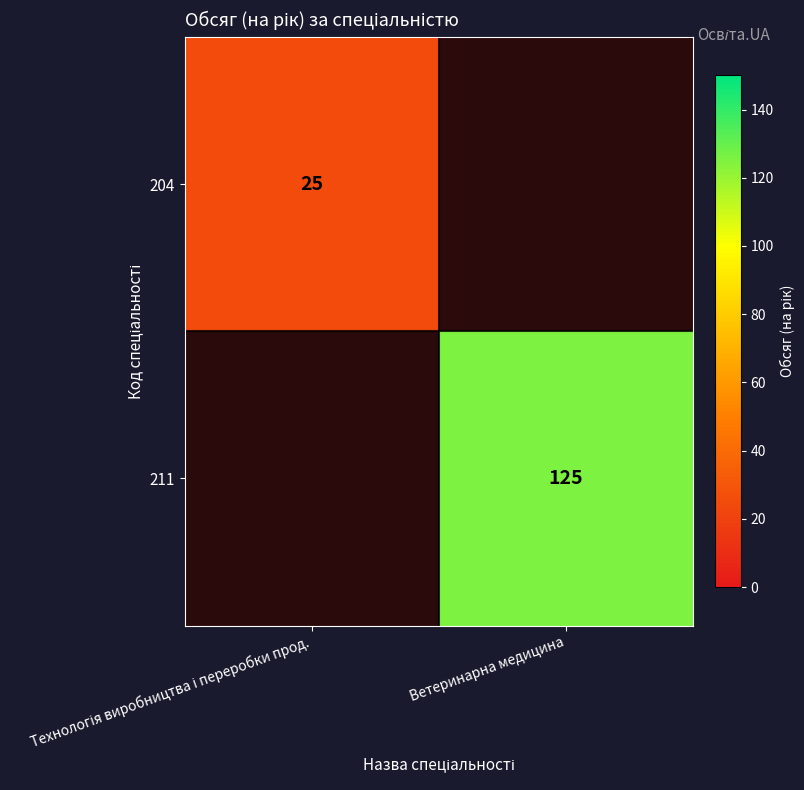

Which has a higher value, Технологія виробництва і переробки прод. or Ветеринарна медицина?

Ветеринарна медицина